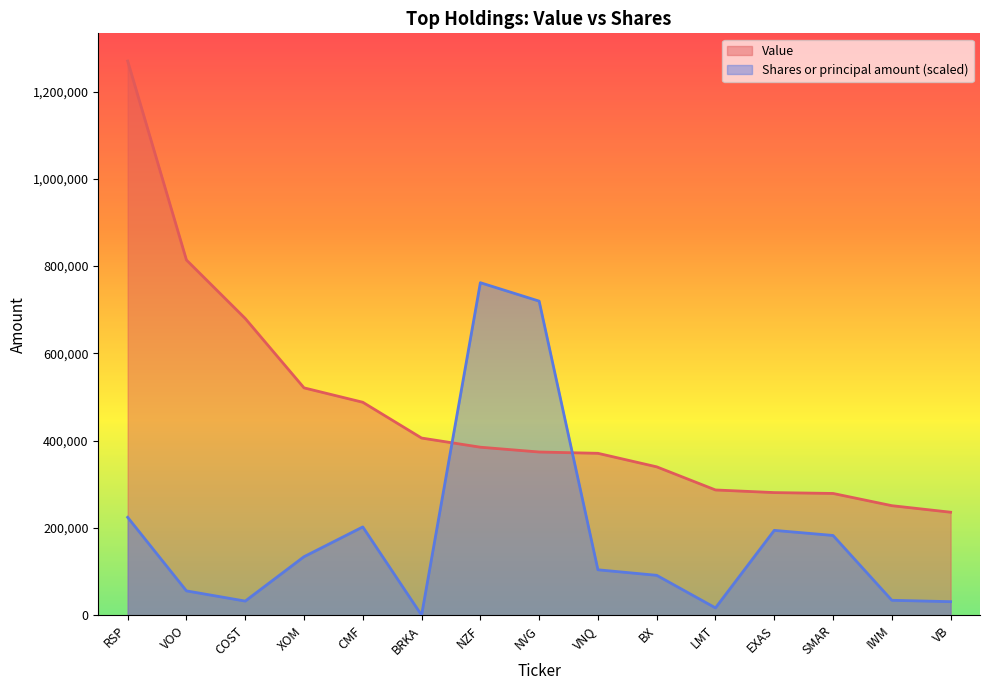

What is the average value of the Shares or principal amount series?

185666.3